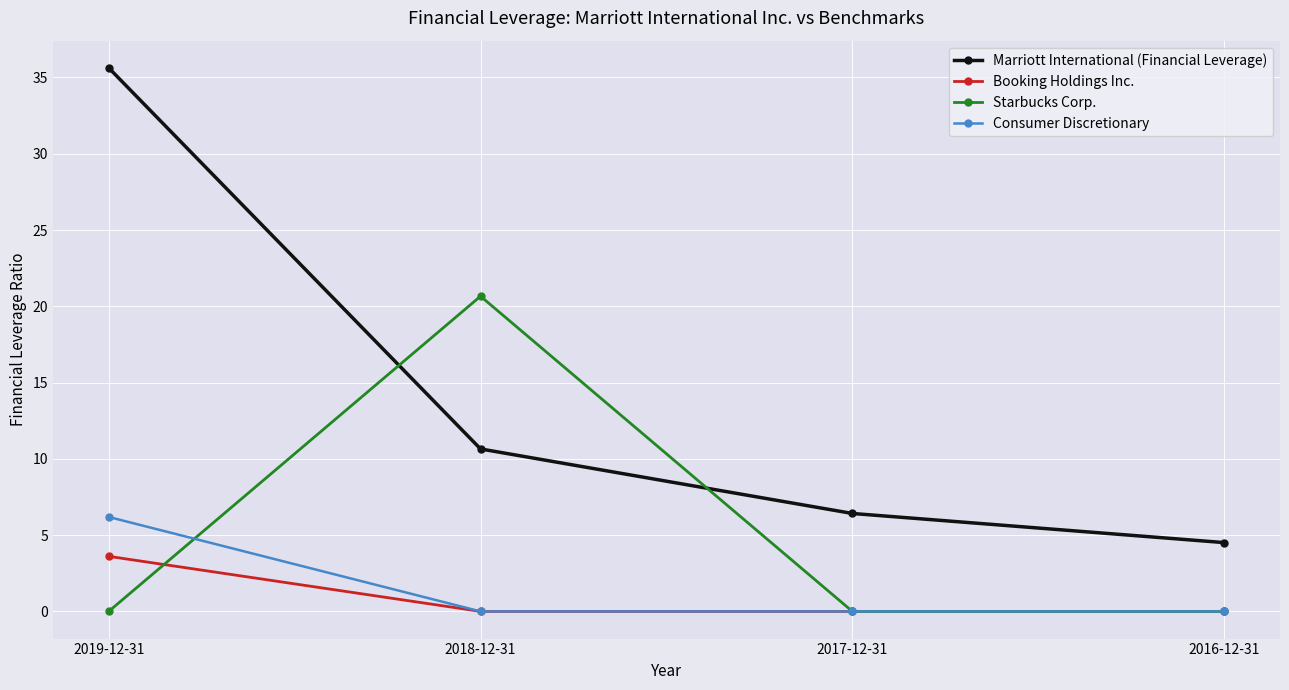

What position from the left is 2016-12-31?

4